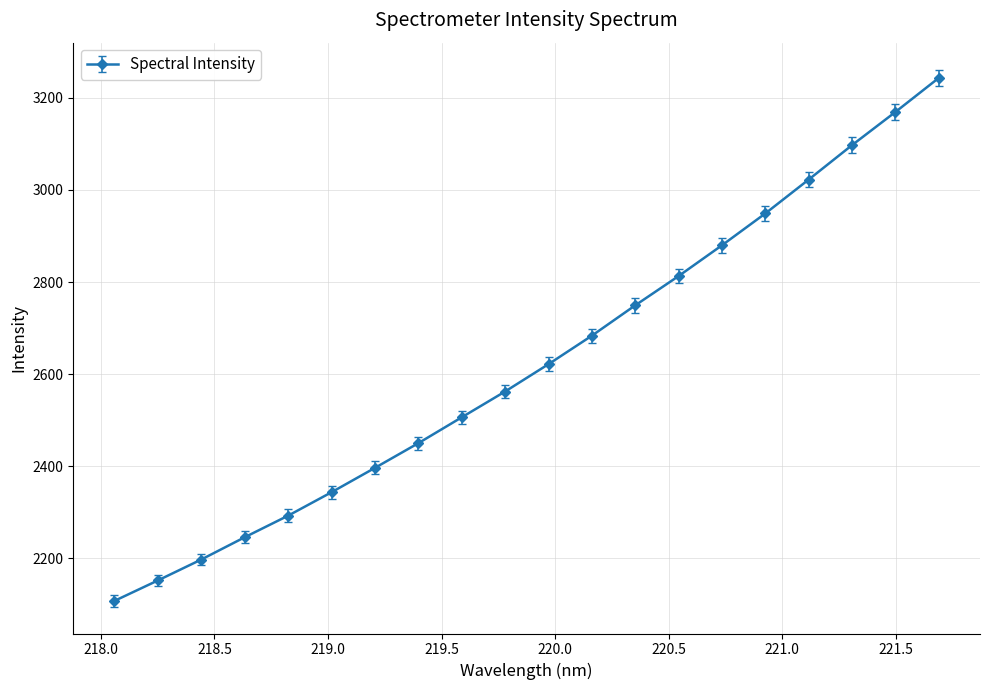

Reading left to right, extract all data points from this chart.

2107.8	2152.2	2197.6	2246.0	2292.8	2343.7	2396.6	2450.2	2506.4	2562.4	2621.7	2683.6	2749.5	2813.1	2879.9	2949.0	3022.6	3097.3	3169.3	3243.2